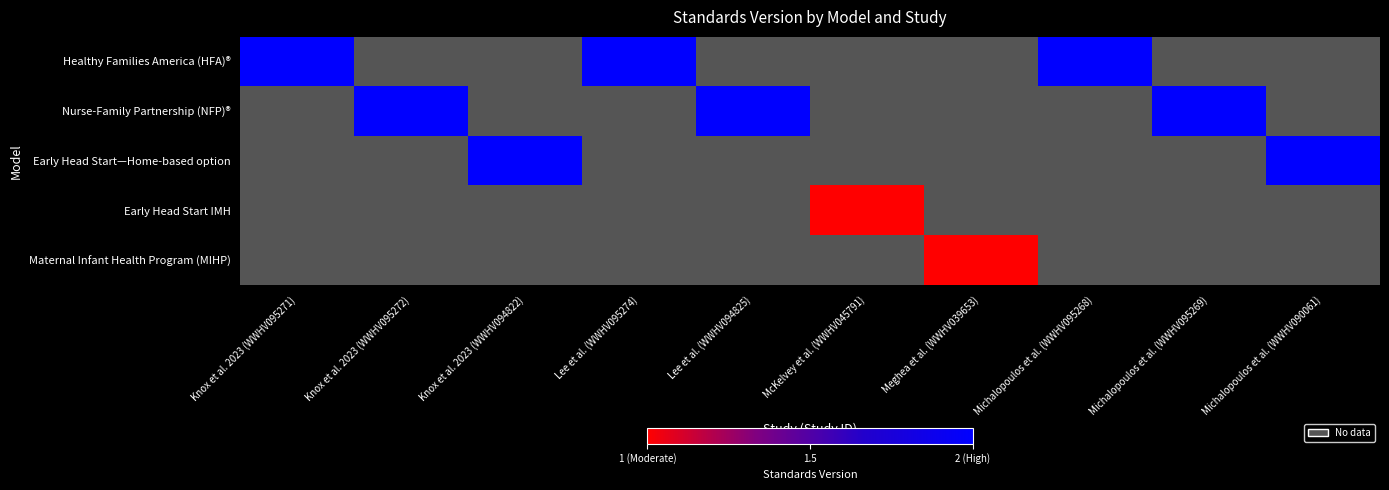

Which has a higher value, Lee et al. (WWHV094825) or Michalopoulos et al. (WWHV095268)?

Michalopoulos et al. (WWHV095268)